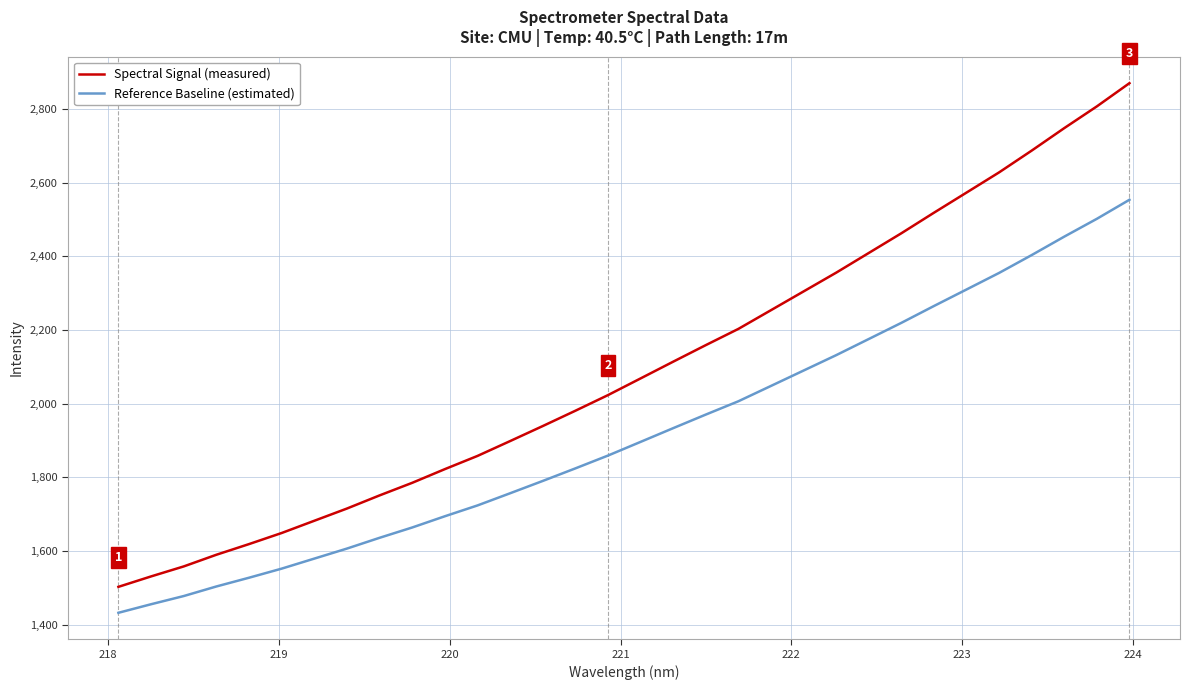

Which series has the largest range (max minus min)?

Spectral Signal (measured)